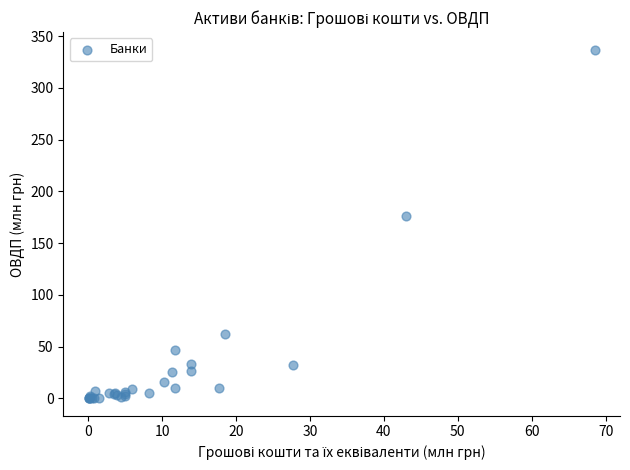

What Y value in the scatter plot is closest to 168?

176.7